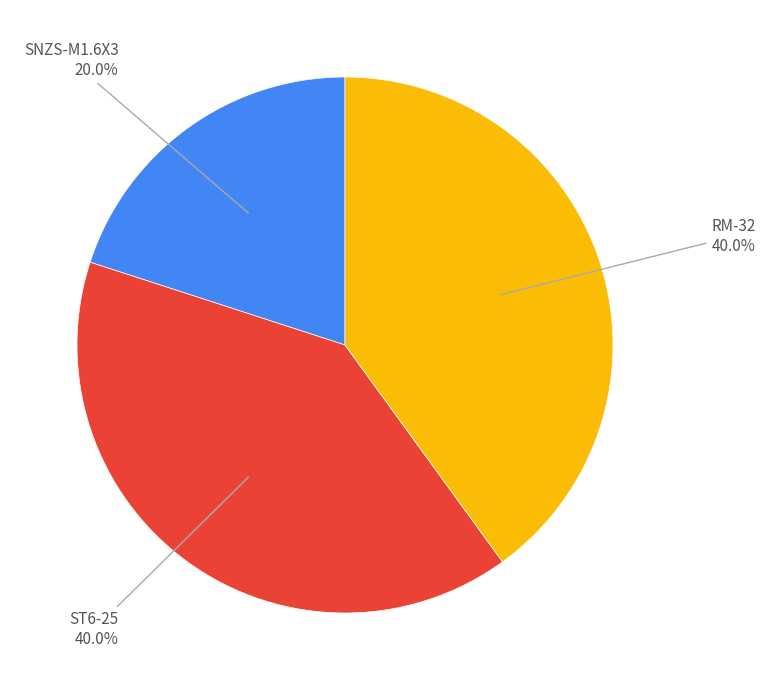

To the nearest percent, what is the difference between the largest and smallest slice percentages?

20%